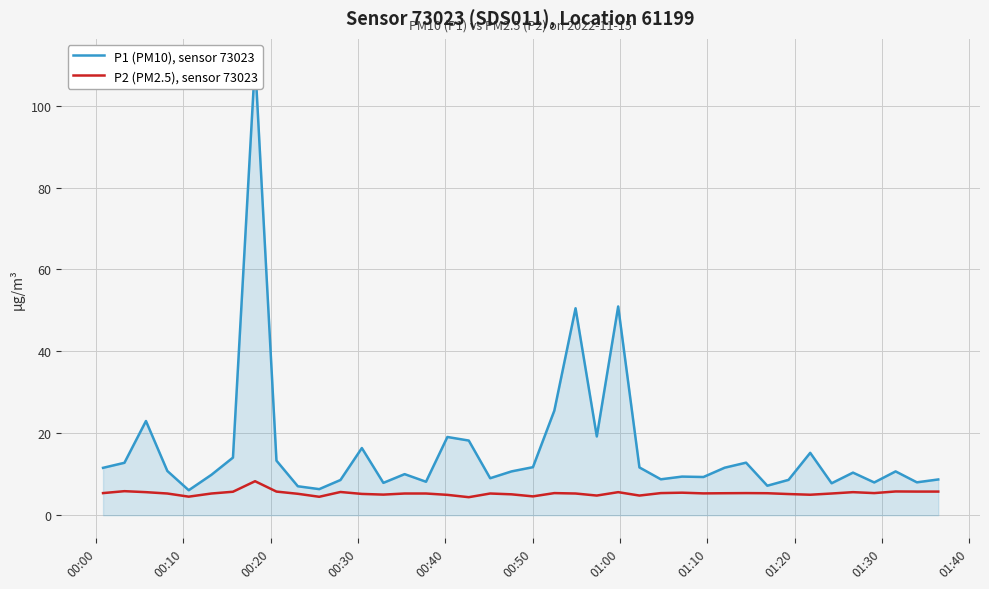

How many interior local valleys does the P1 (PM10), sensor 73023 series have?

12